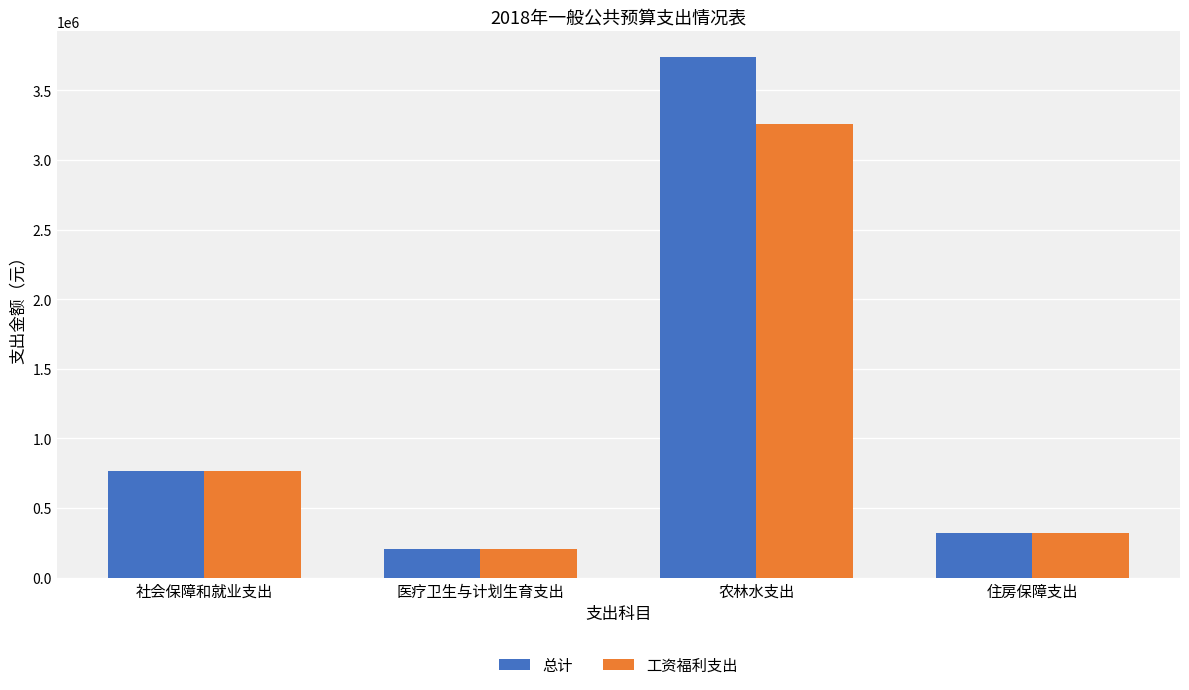

What is the difference between the highest and lowest values at 农林水支出?

474760.6